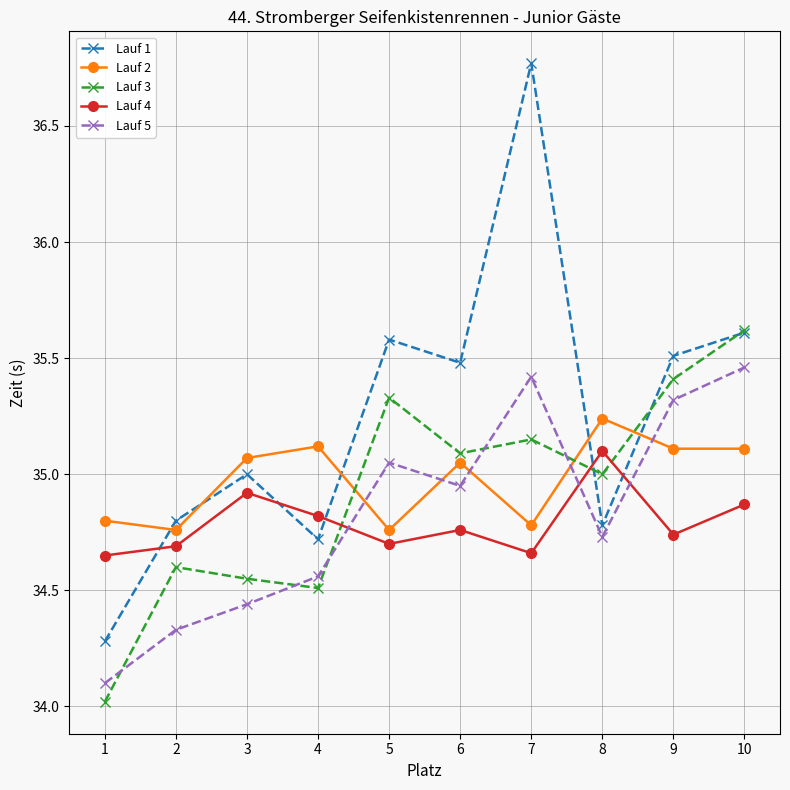

Rank the series at 2 from lowest to highest value.

Lauf 5, Lauf 3, Lauf 4, Lauf 2, Lauf 1